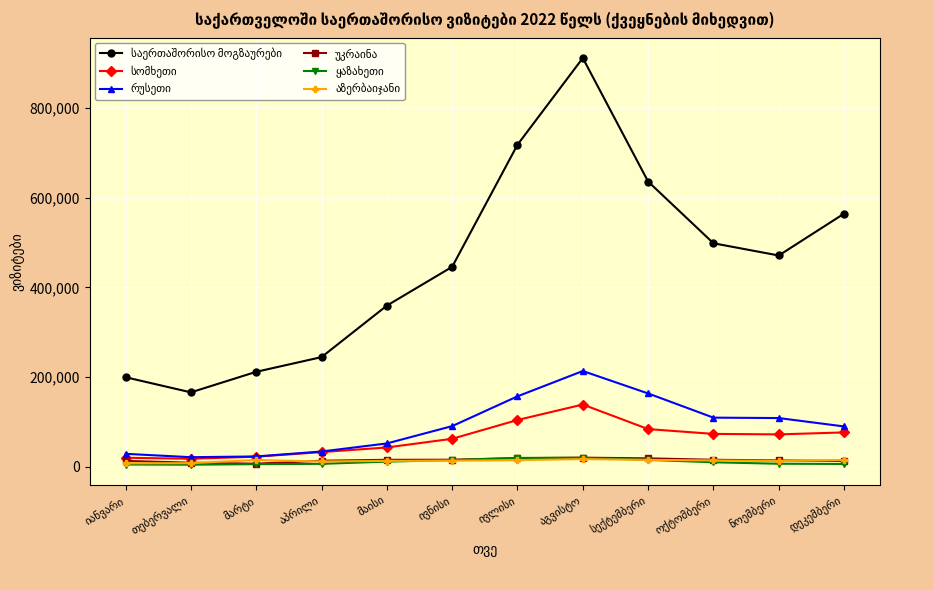

What is the maximum value shown in the chart?

912041